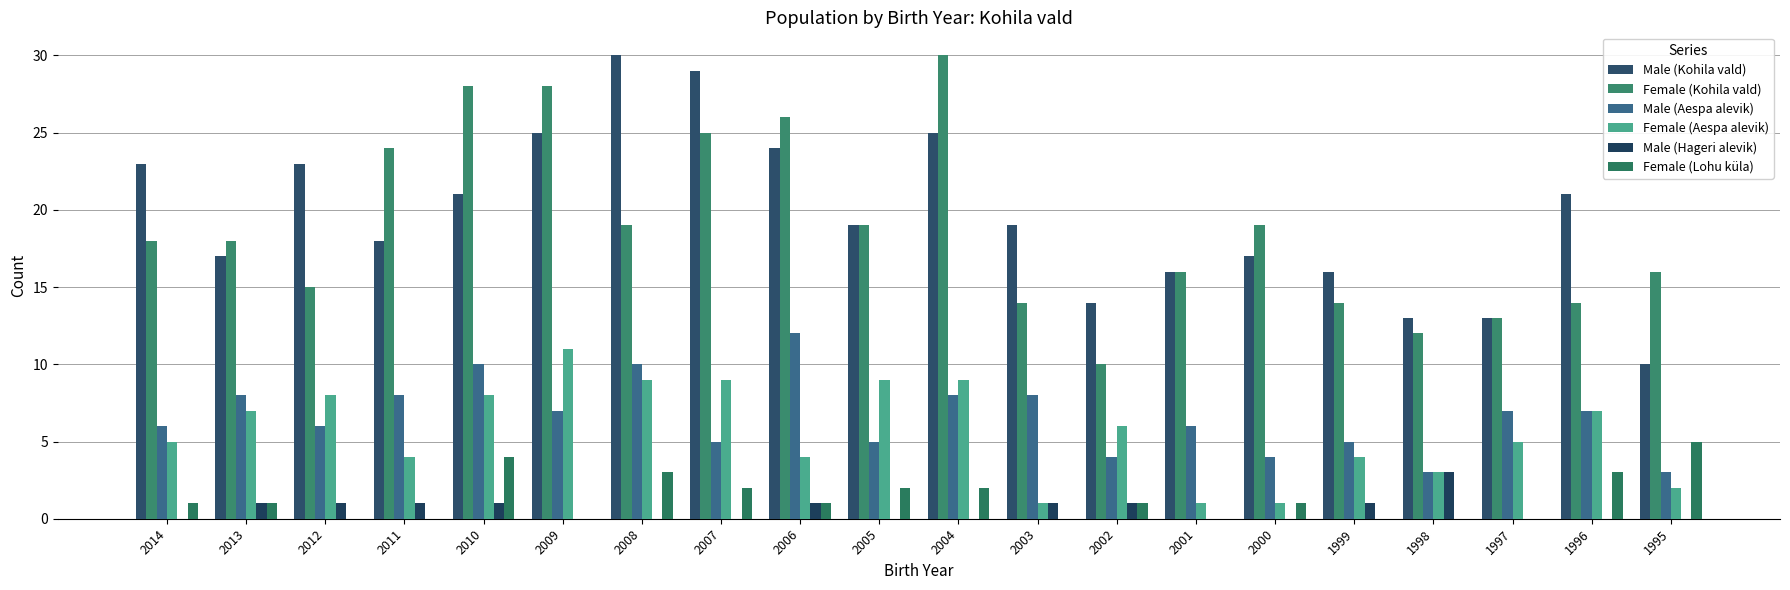

How many Male (Hageri alevik) values are between 0 and 1?

19